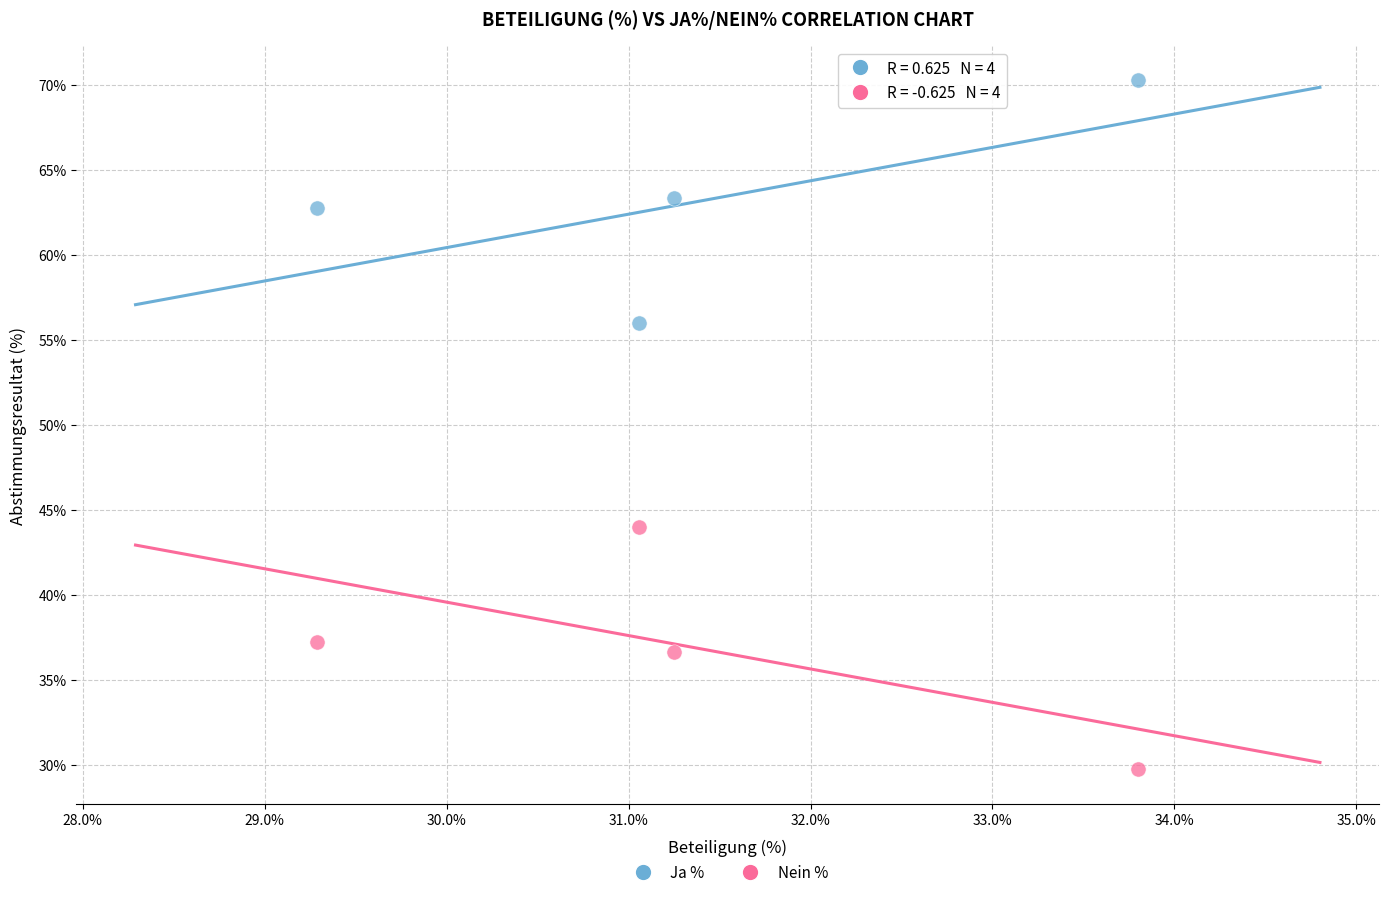

Which series reaches the minimum Y coordinate?

Nein %